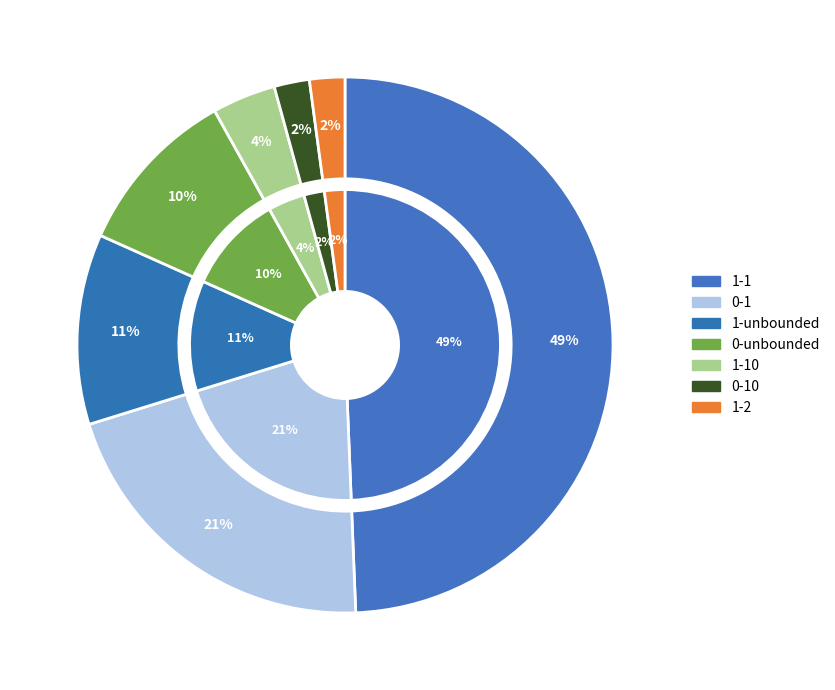

To the nearest percent, what is the difference between the 1-unbounded and 0-unbounded slice percentages?

1%